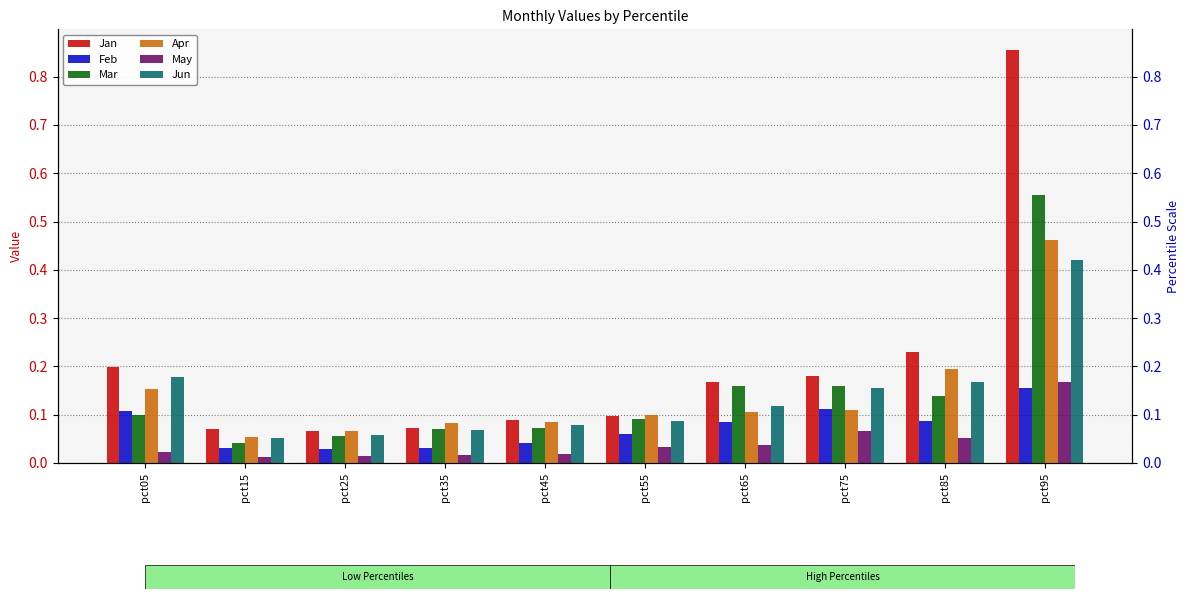

List the labels in order of Jun value, largest first.

pct95, pct05, pct85, pct75, pct65, pct55, pct45, pct35, pct25, pct15